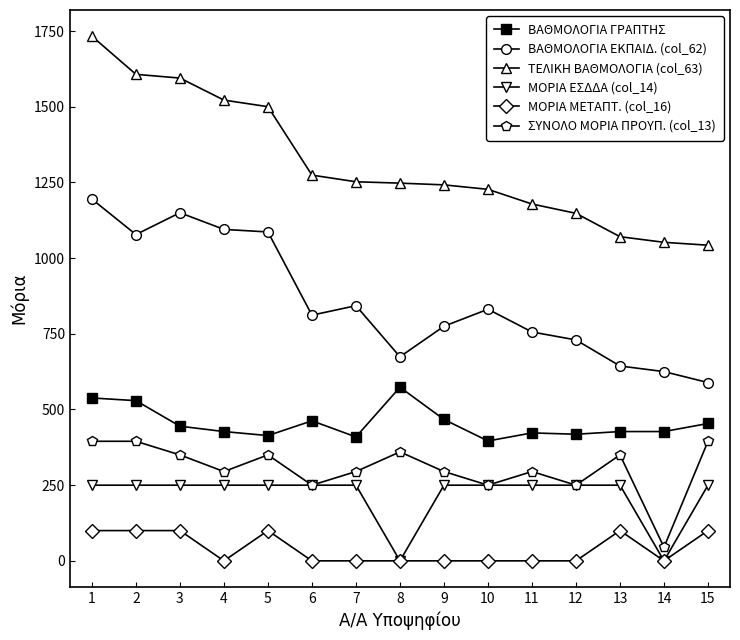

The value of ΣΥΝΟΛΟ ΜΟΡΙΑ ΠΡΟΥΠ. (col_13) at 14 is 45.0. True or false?

True